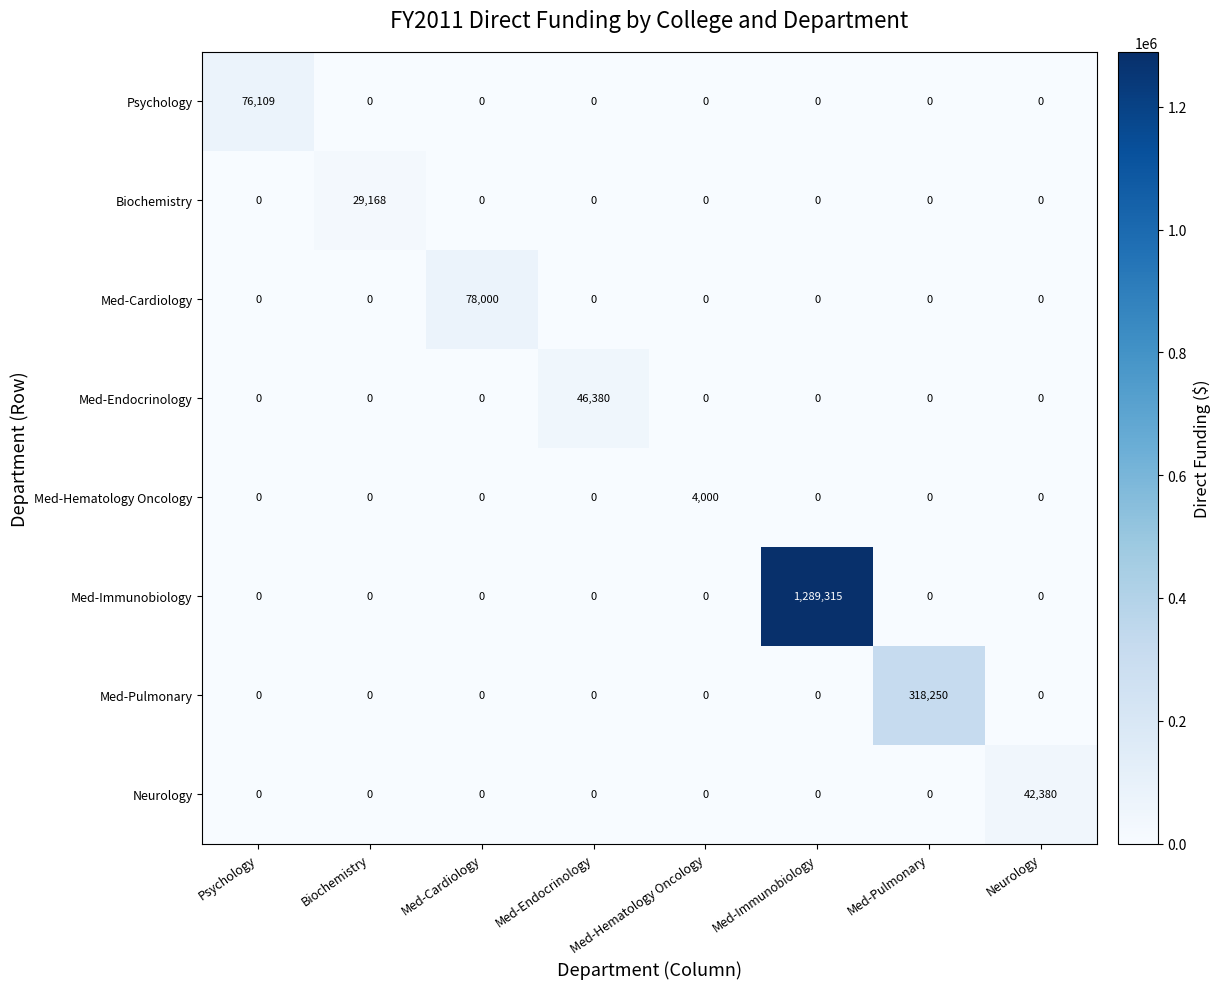

What is the difference between the maximum and minimum values in the Med-Cardiology series?

78000